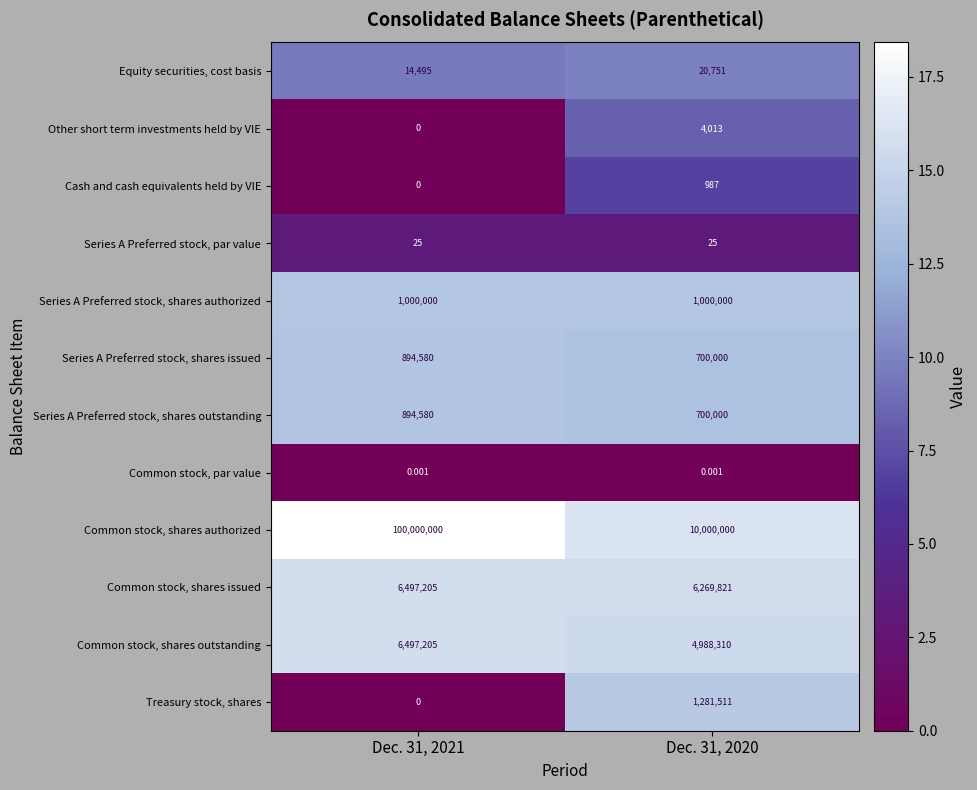

Which series has the largest total across all categories?

Common stock, shares authorized